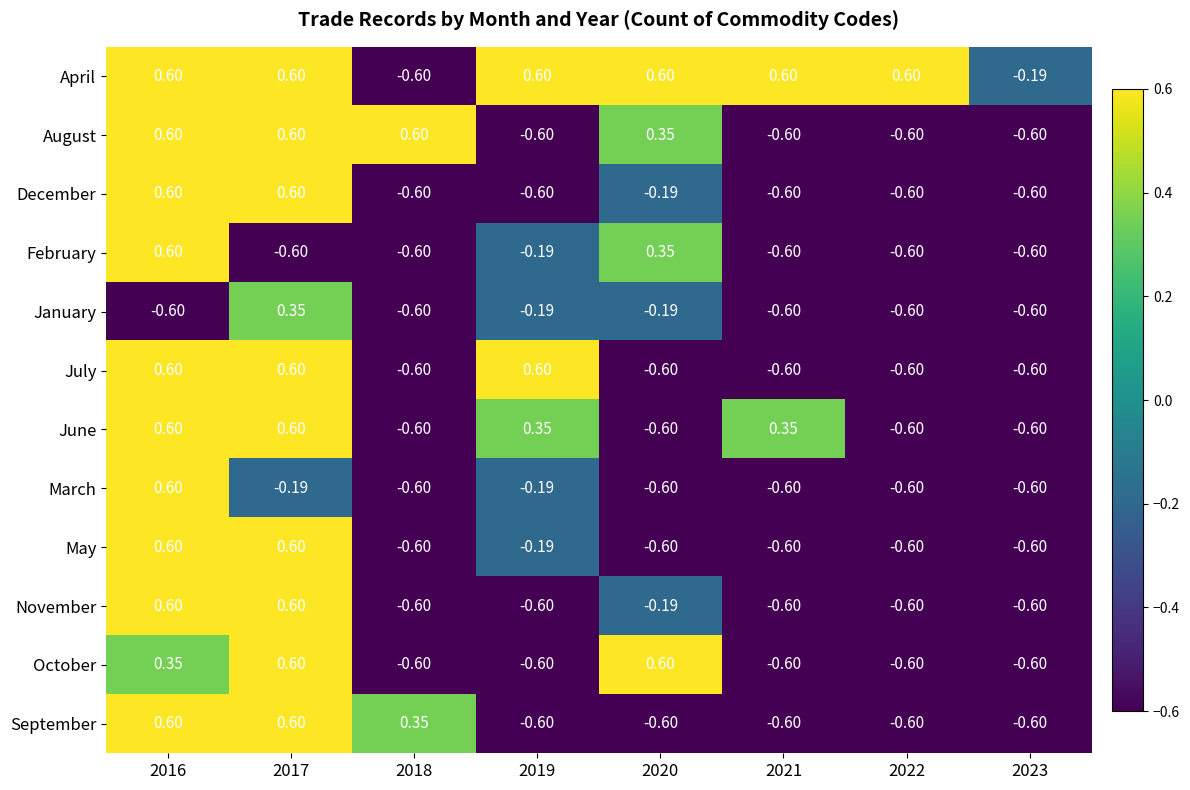

Which series has the largest total across all categories?

April